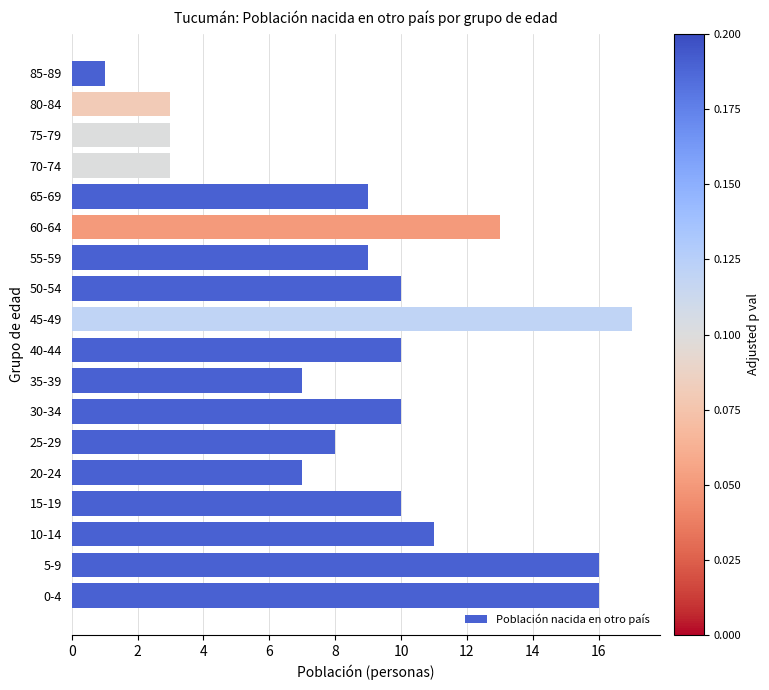

What is the difference between the maximum and minimum values?

16